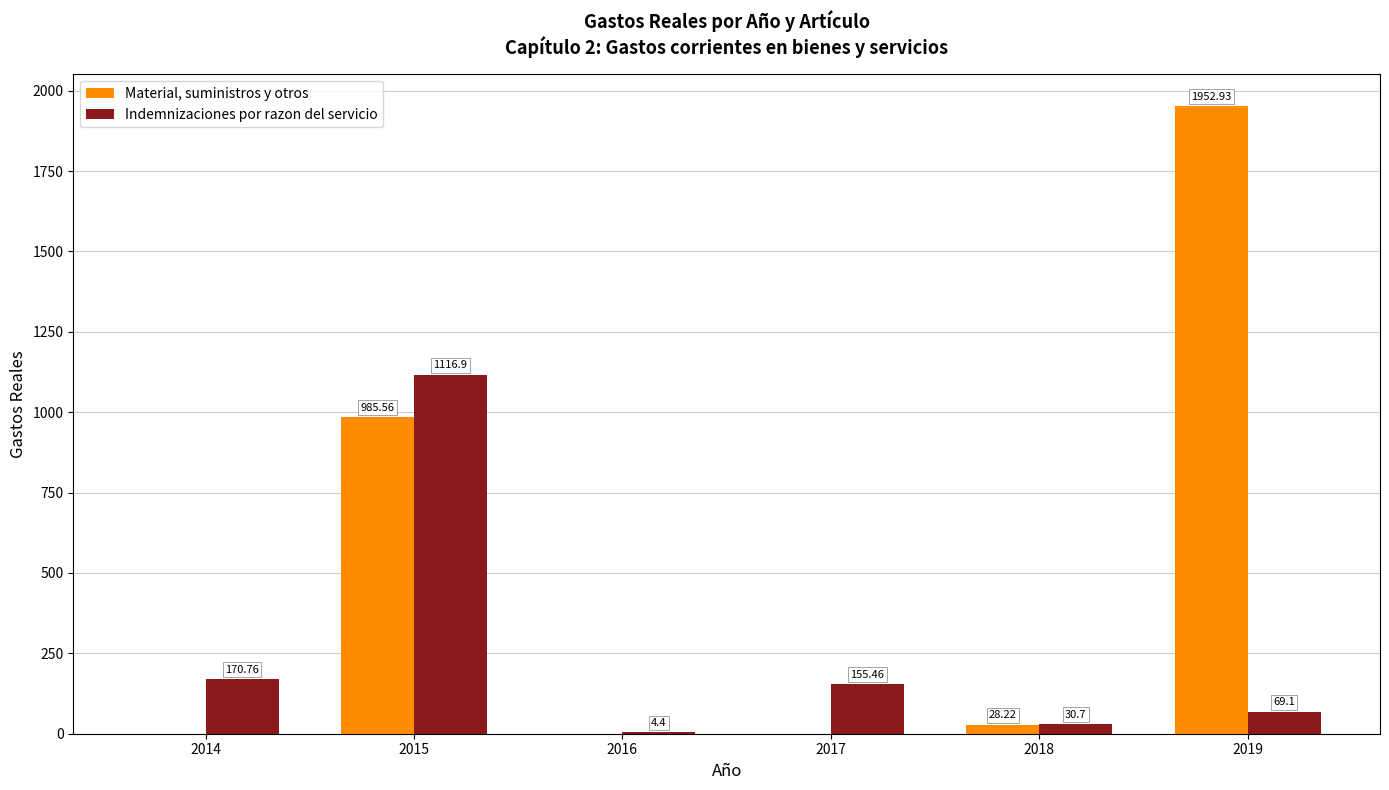

Between 2014 and 2016, which series saw the biggest shift?

Indemnizaciones por razon del servicio